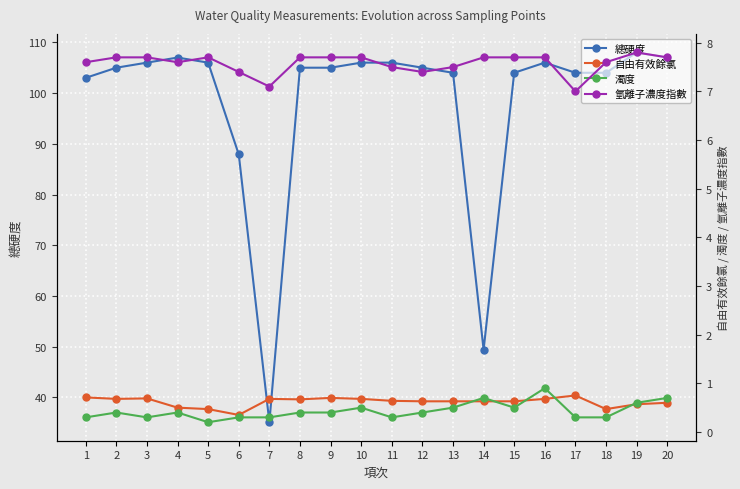

Where is the first local maximum for 總硬度?

4